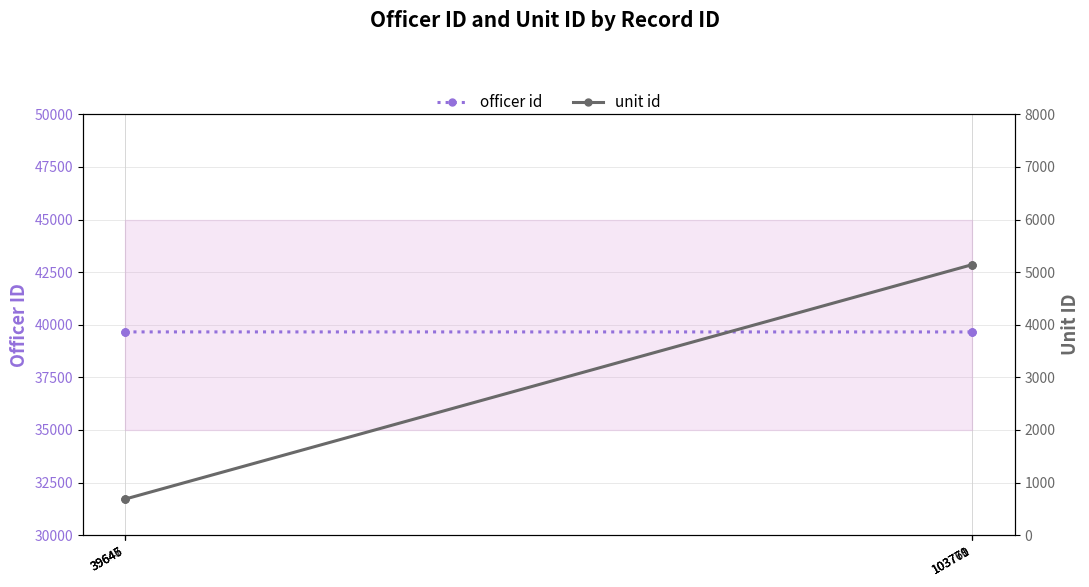

What is the spread (max minus min) of values at 103770?

34515